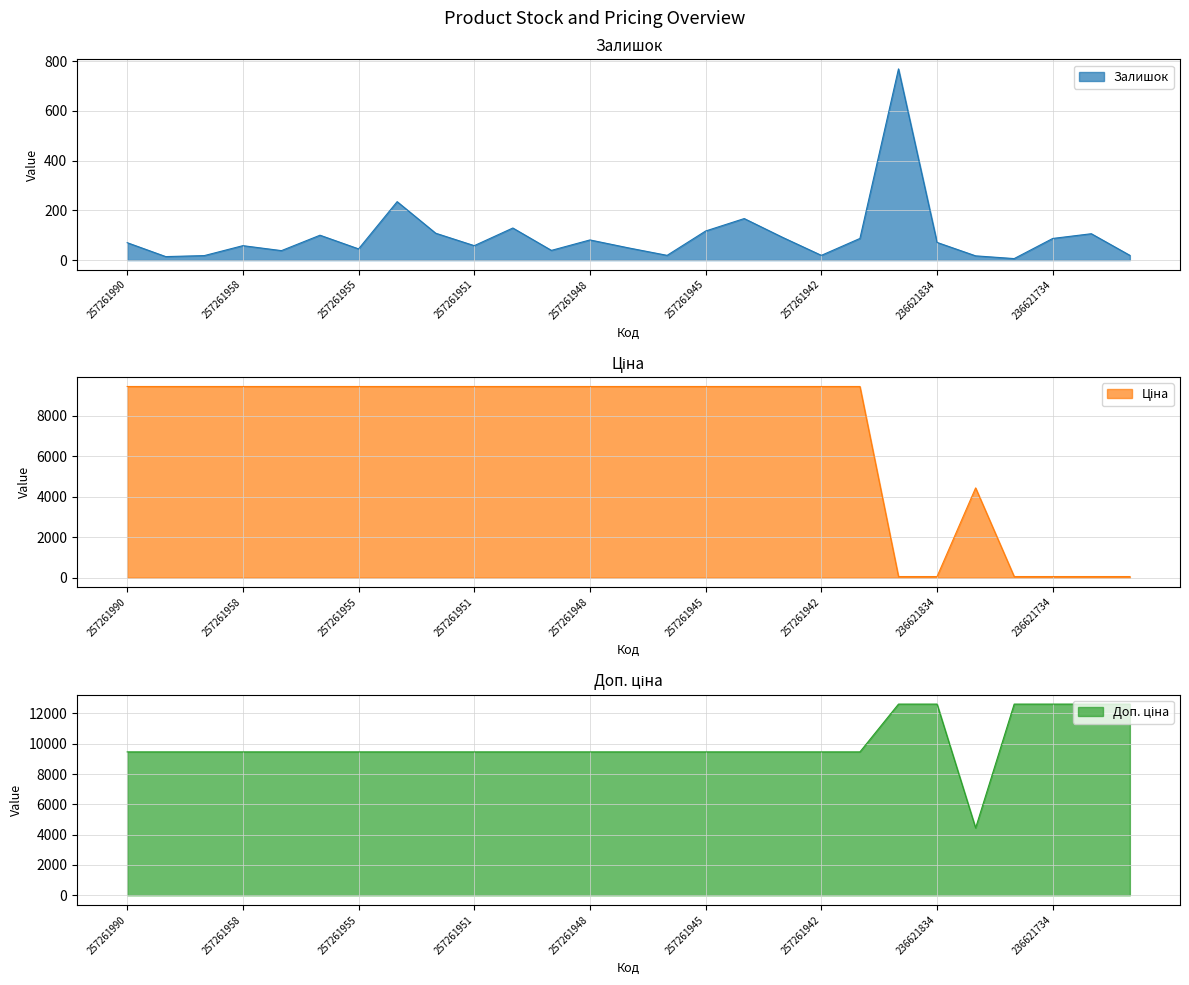

Reading right to left, list all the values displayed in this chart.

Залишок: 236621731=19.0	236621732=106.0	236621734=87.0	236621698=6.0	236611835=17.0	236621834=71.0	236621835=769.0	257261941=87.0	257261942=19.0	257261943=91.0	257261944=167.0	257261945=117.0	257261946=19.0	257261947=49.0	257261948=81.0	257261949=39.0	257261950=129.0	257261951=58.0	257261952=108.0	257261953=235.0	257261955=45.0	257261956=100.0	257261957=38.0	257261958=58.0	257261959=18.0	257261989=14.0	257261990=70.0
Ціна: 236621731=56.0	236621732=56.0	236621734=56.0	236621698=56.0	236611835=4441.3	236621834=56.0	236621835=56.0	257261941=9458.9	257261942=9458.9	257261943=9458.9	257261944=9458.9	257261945=9458.9	257261946=9458.9	257261947=9458.9	257261948=9458.9	257261949=9458.9	257261950=9458.9	257261951=9458.9	257261952=9458.9	257261953=9458.9	257261955=9458.9	257261956=9458.9	257261957=9458.9	257261958=9458.9	257261959=9458.9	257261989=9458.9	257261990=9458.9
Доп. ціна: 236621731=12612.0	236621732=12612.0	236621734=12612.0	236621698=12612.0	236611835=4441.0	236621834=12612.0	236621835=12612.0	257261941=9458.9	257261942=9458.9	257261943=9458.9	257261944=9458.9	257261945=9458.9	257261946=9458.9	257261947=9458.9	257261948=9458.9	257261949=9458.9	257261950=9458.9	257261951=9458.9	257261952=9458.9	257261953=9458.9	257261955=9458.9	257261956=9458.9	257261957=9458.9	257261958=9458.9	257261959=9458.9	257261989=9458.9	257261990=9458.9